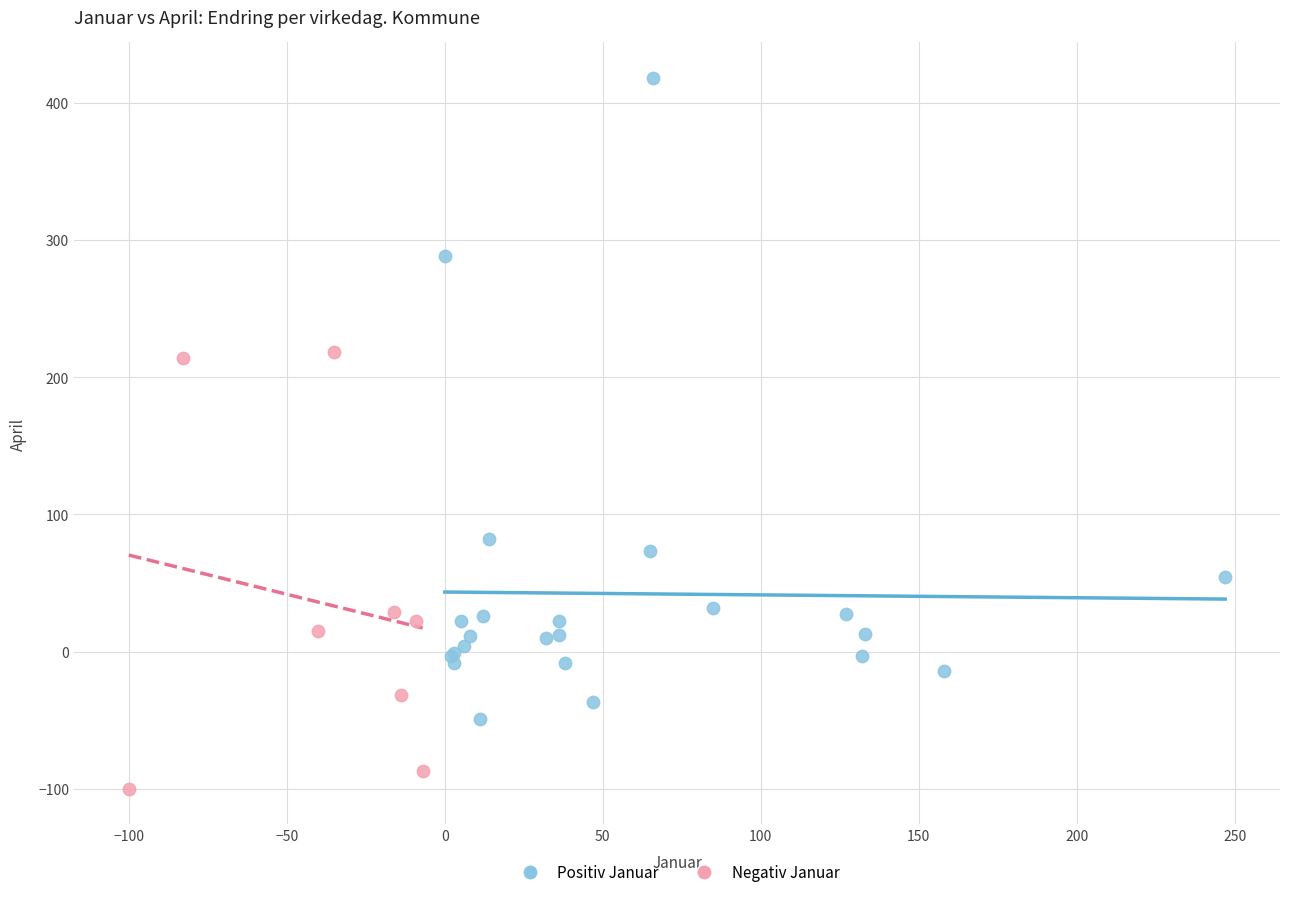

Which series has the widest spread of Y values?

Positiv Januar